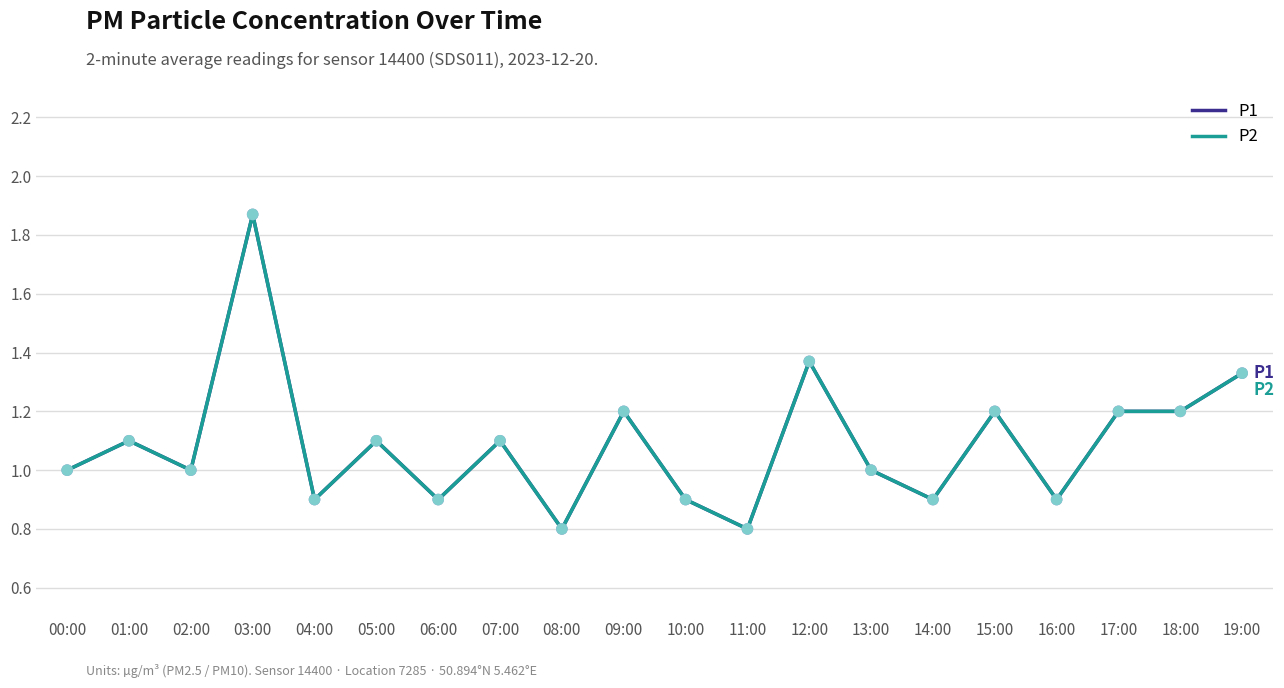

What is the total value across all series at 07:00?

2.2